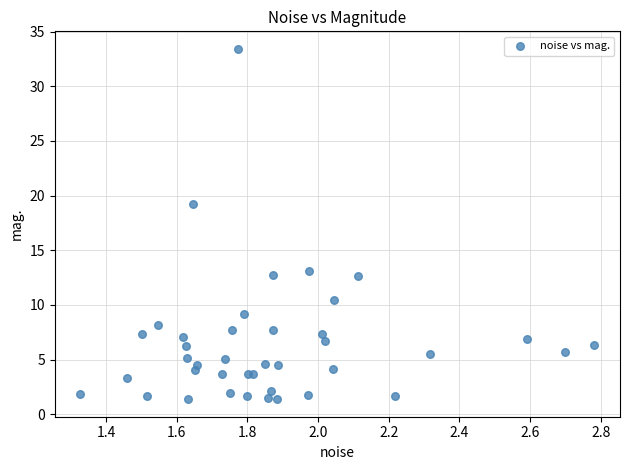

What Y value in the scatter plot is closest to 17?

19.2